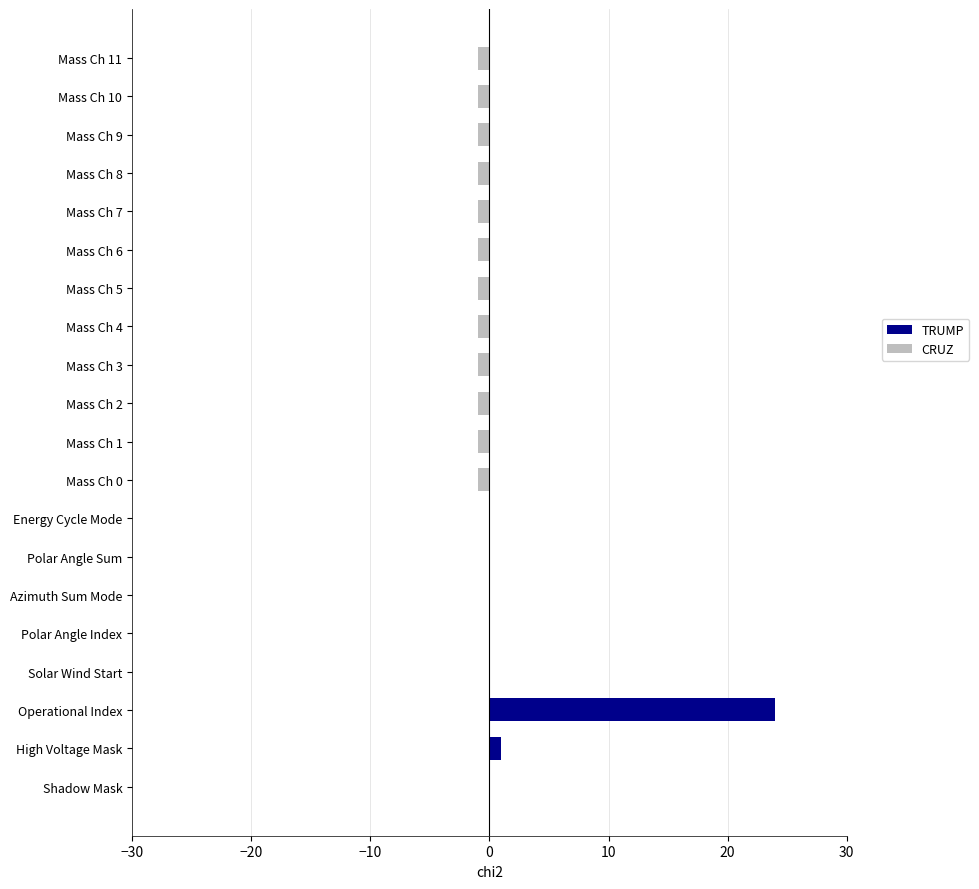

How many groups of bars are there?

20